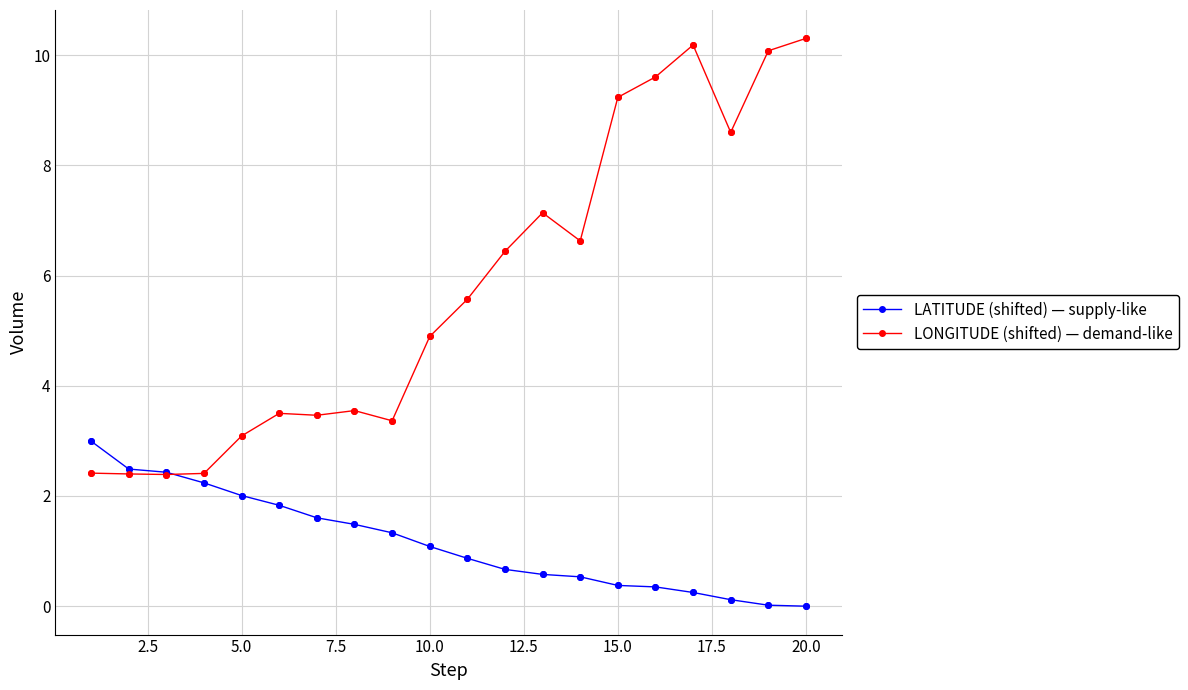

Which series has the largest total across all categories?

LONGITUDE (shifted) — demand-like